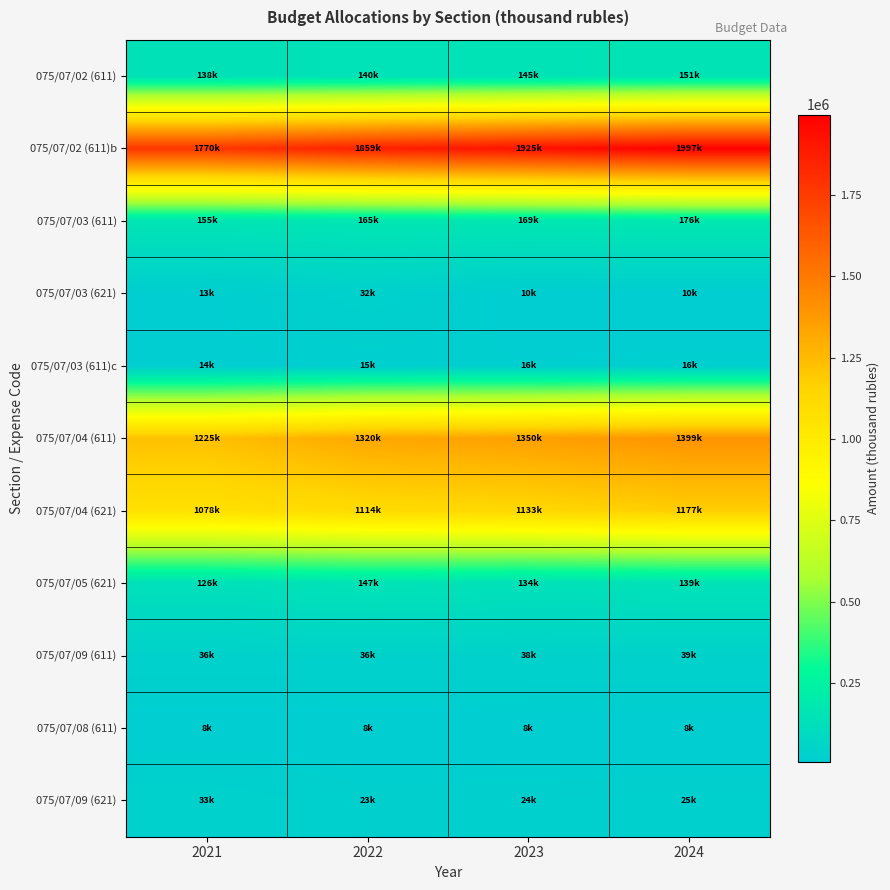

How many series are shown in this chart?

11